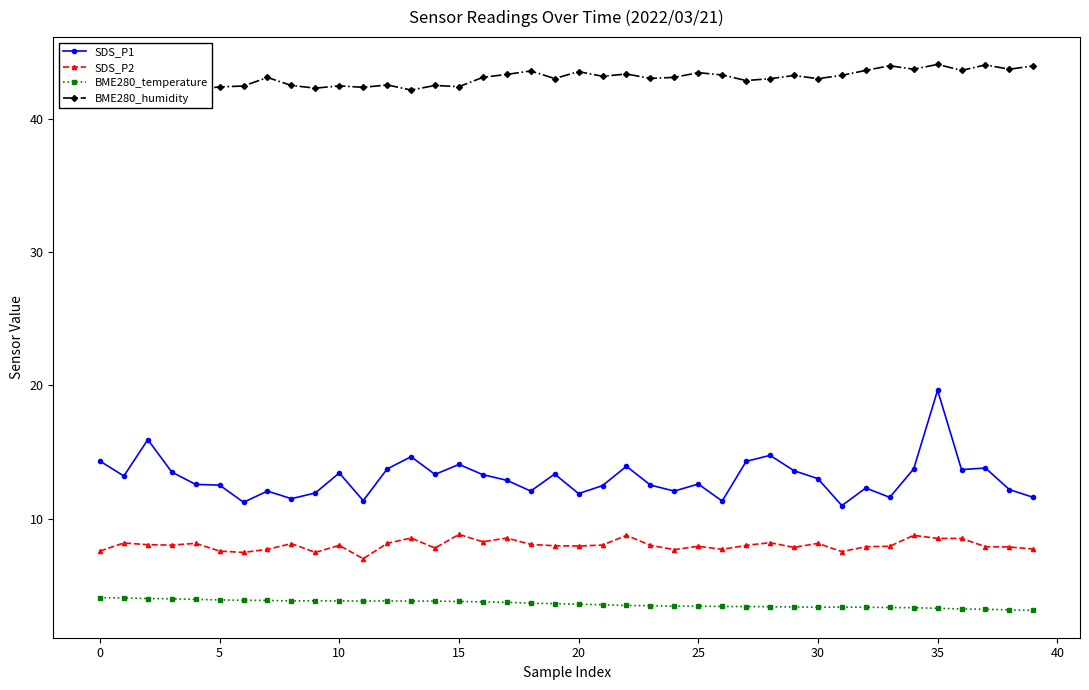

True or false: SDS_P1 and SDS_P2 intersect in this chart.

False